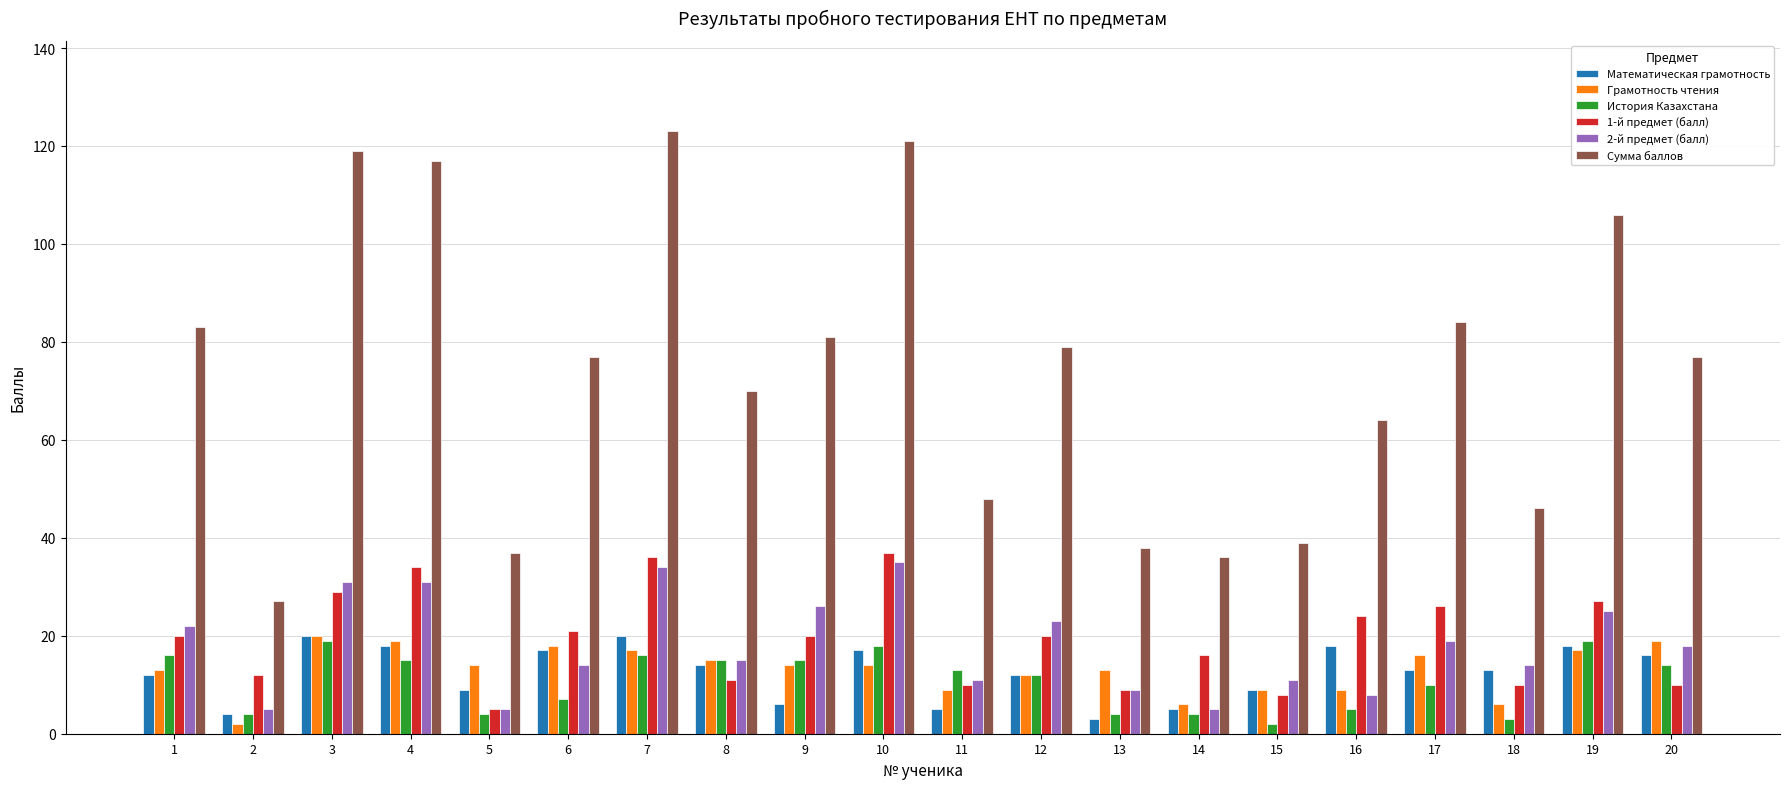

Between 5 and 6, which series saw the biggest shift?

Сумма баллов